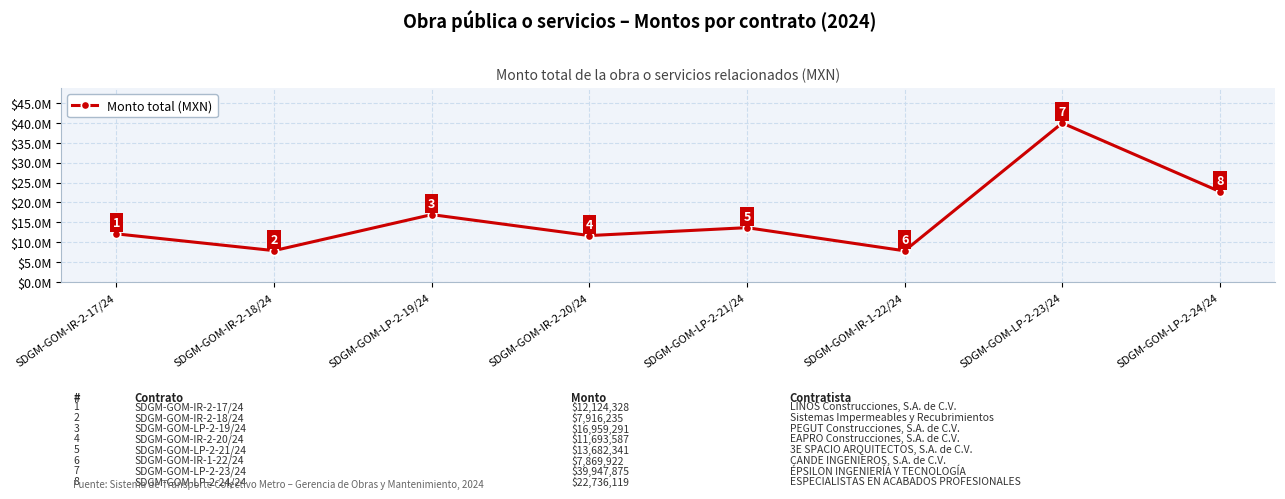

What is the smallest value displayed?

7869922.2